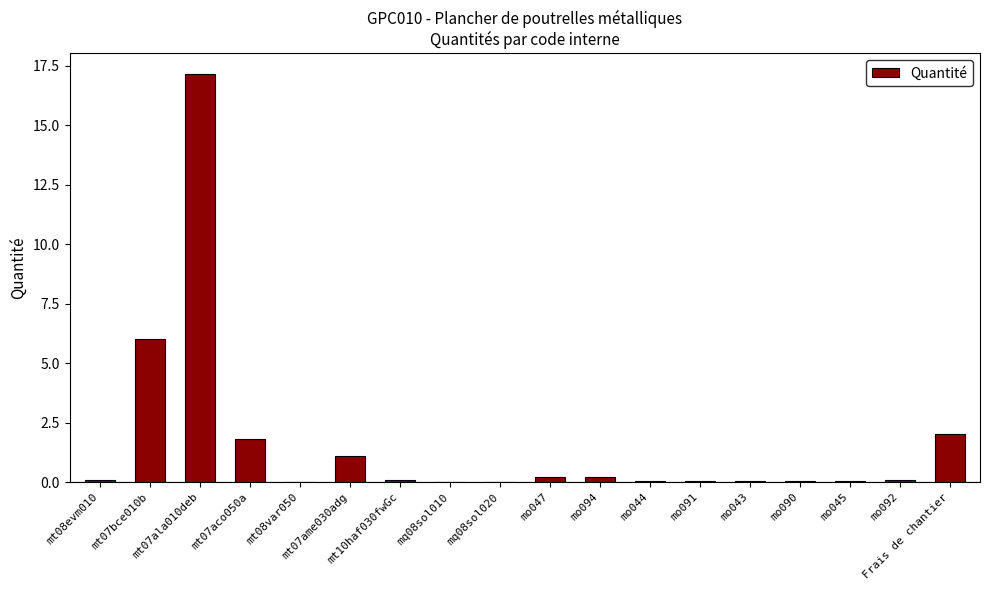

Which has a higher value, mt07ame030adg or mt07bce010b?

mt07bce010b